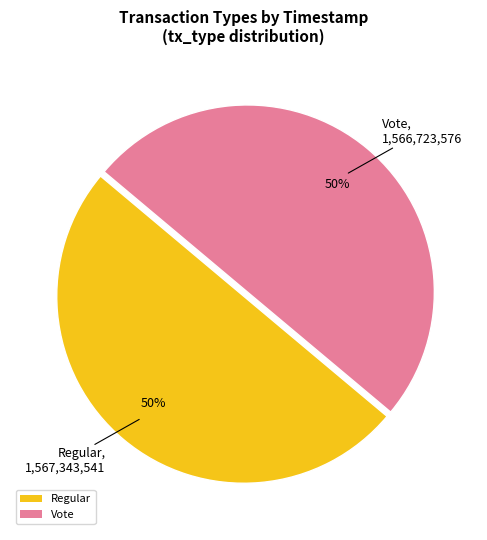

True or false: Regular accounts for 63% of the total.

False